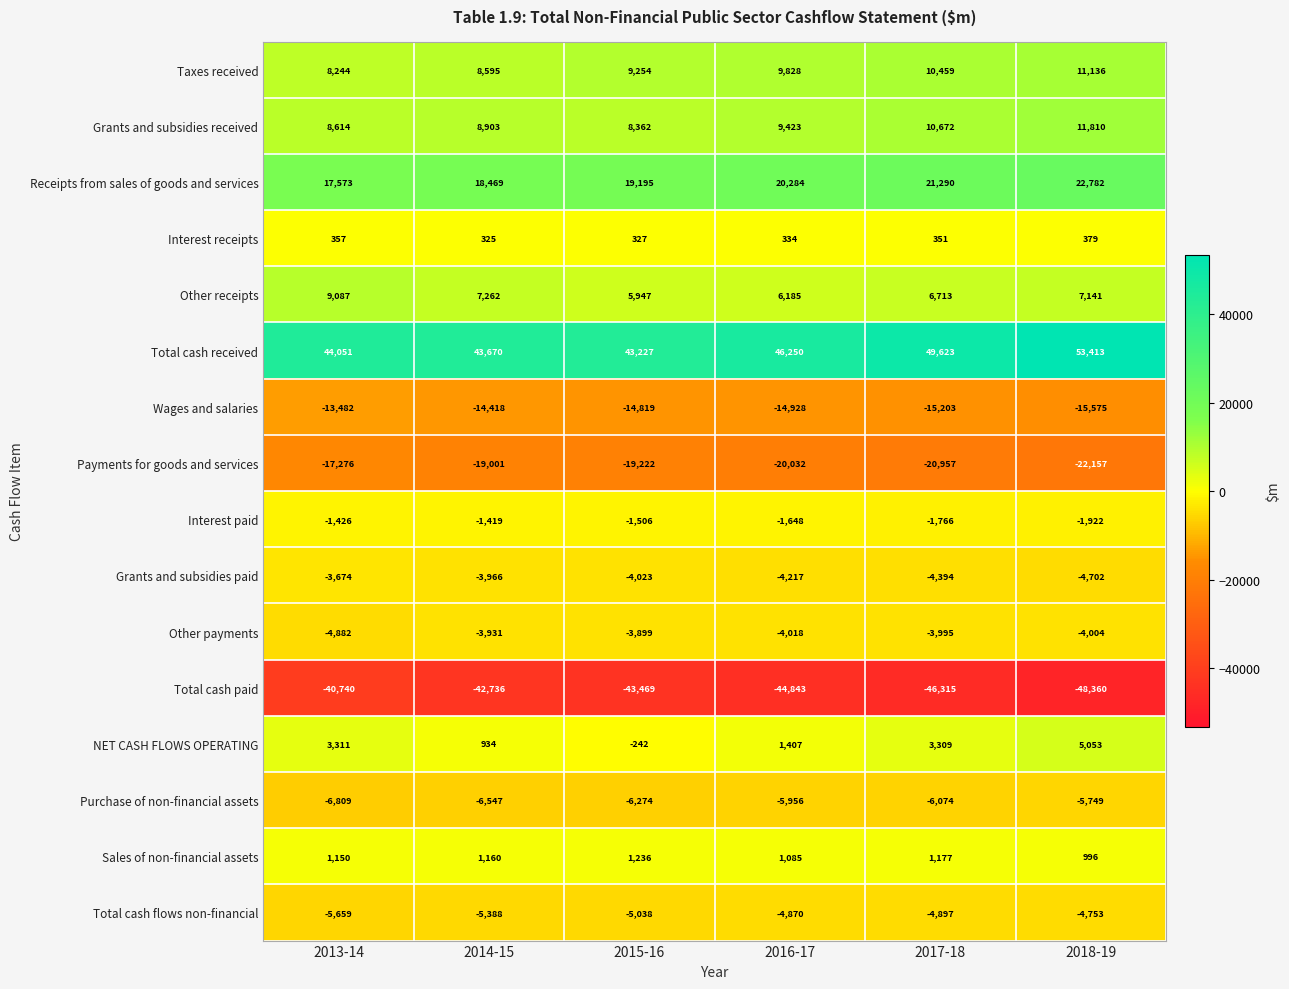

At which label is Purchase of non-financial assets closest to -6279?

2015-16